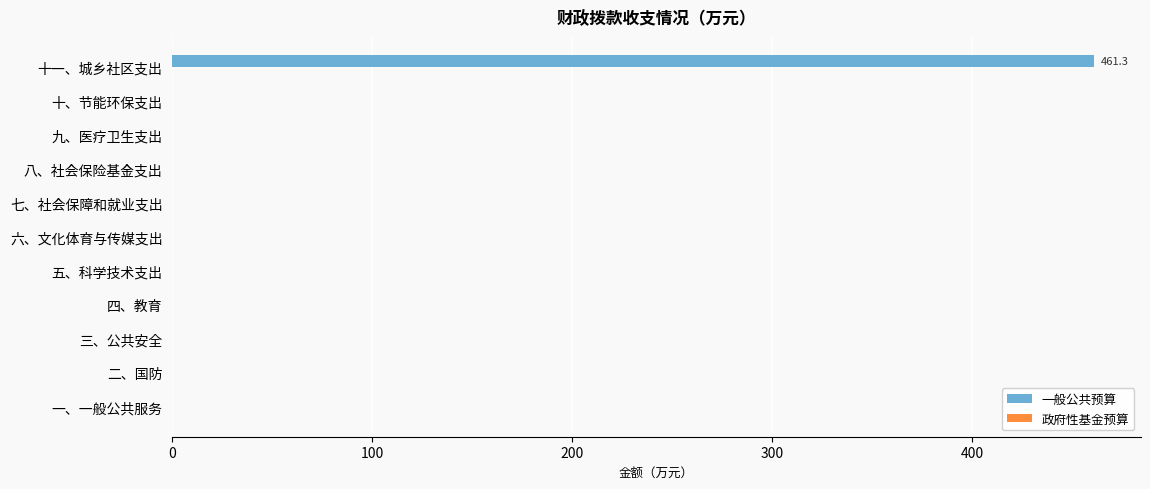

Which category has the highest value across all series?

十一、城乡社区支出